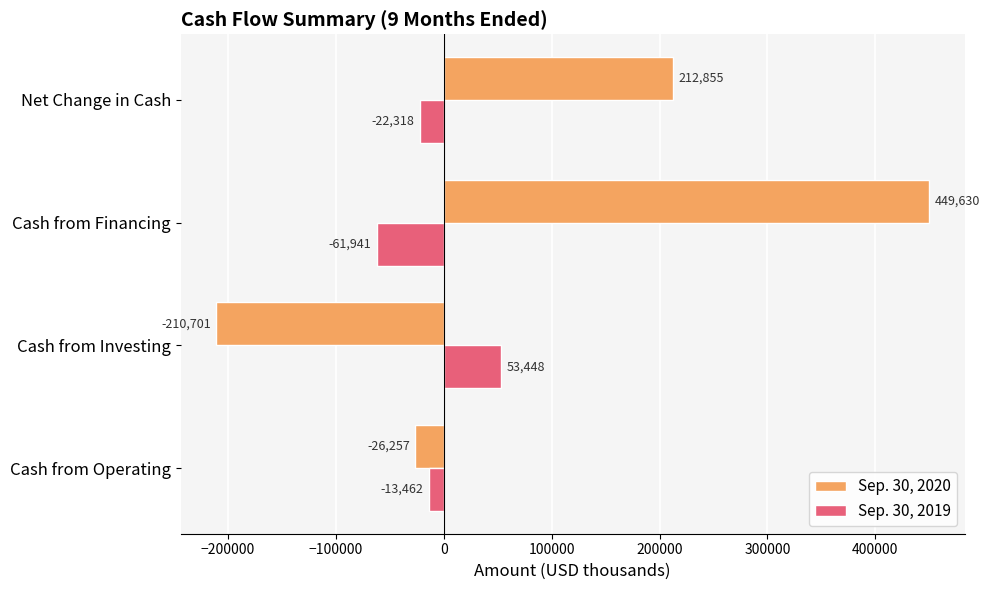

What value does the Sep. 30, 2019 series have at Net Change in Cash, to the nearest 50?

-22300